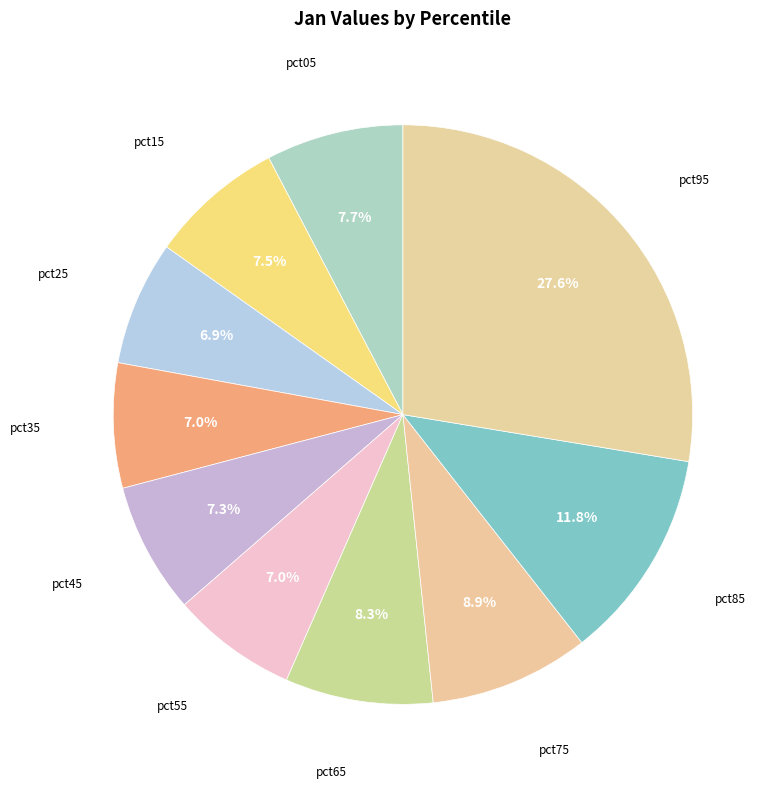

Which category has the biggest portion of the pie?

pct95